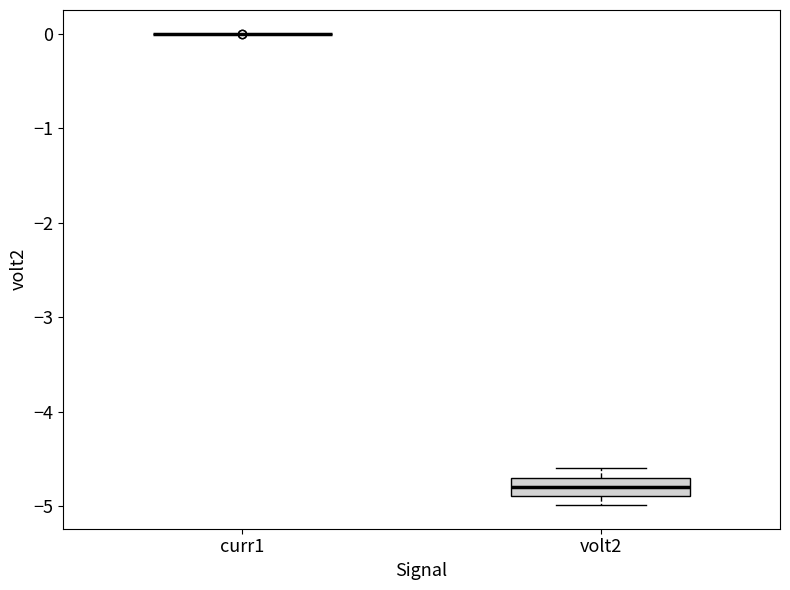

Comparing the boxes themselves (not the whiskers), which one is the tallest?

volt2